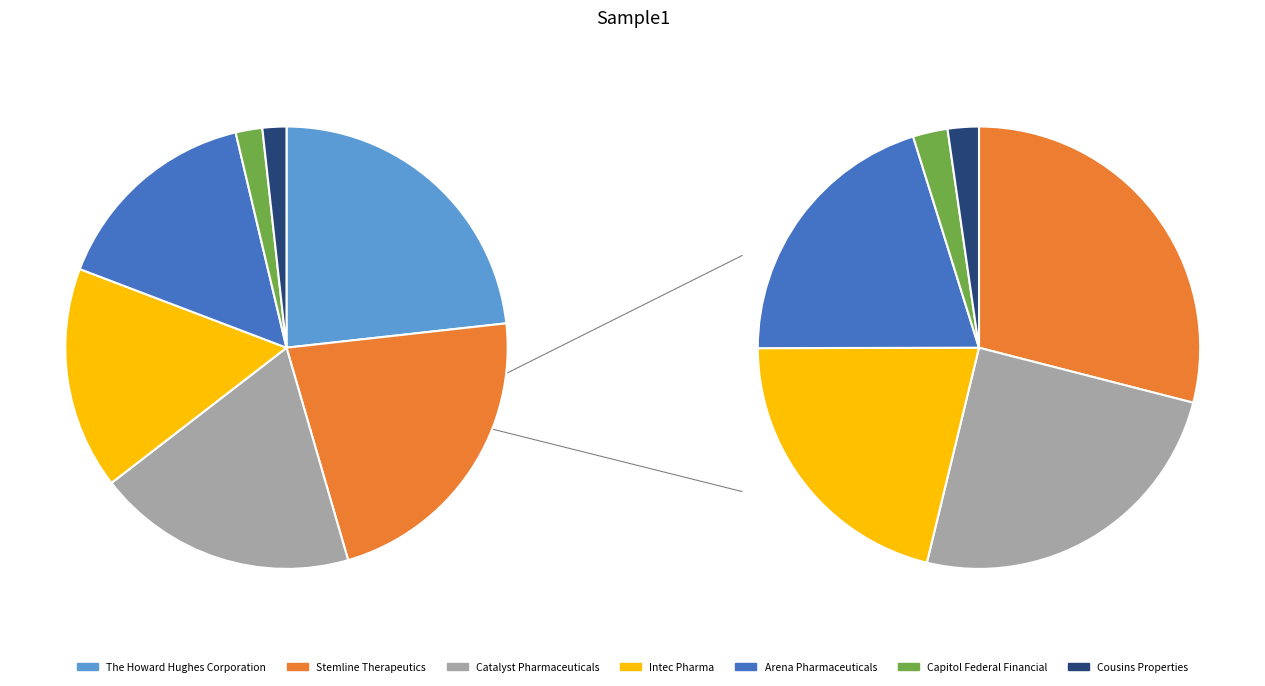

What is the change in value from Stemline Therapeutics to Catalyst Pharmaceuticals?

-224000